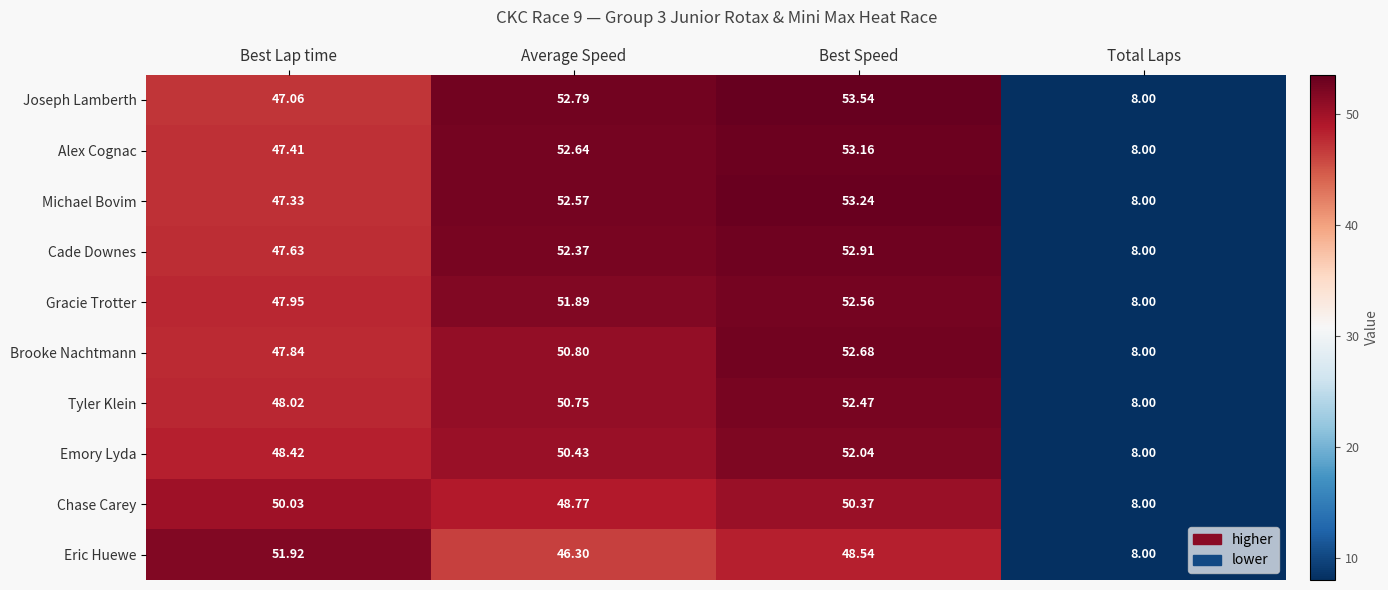

Which series has the largest range (max minus min)?

Joseph Lamberth